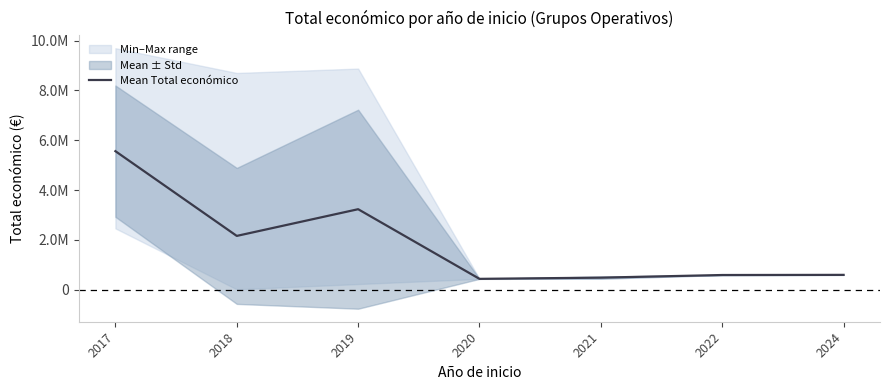

Where does the data first go above 599629?

2017